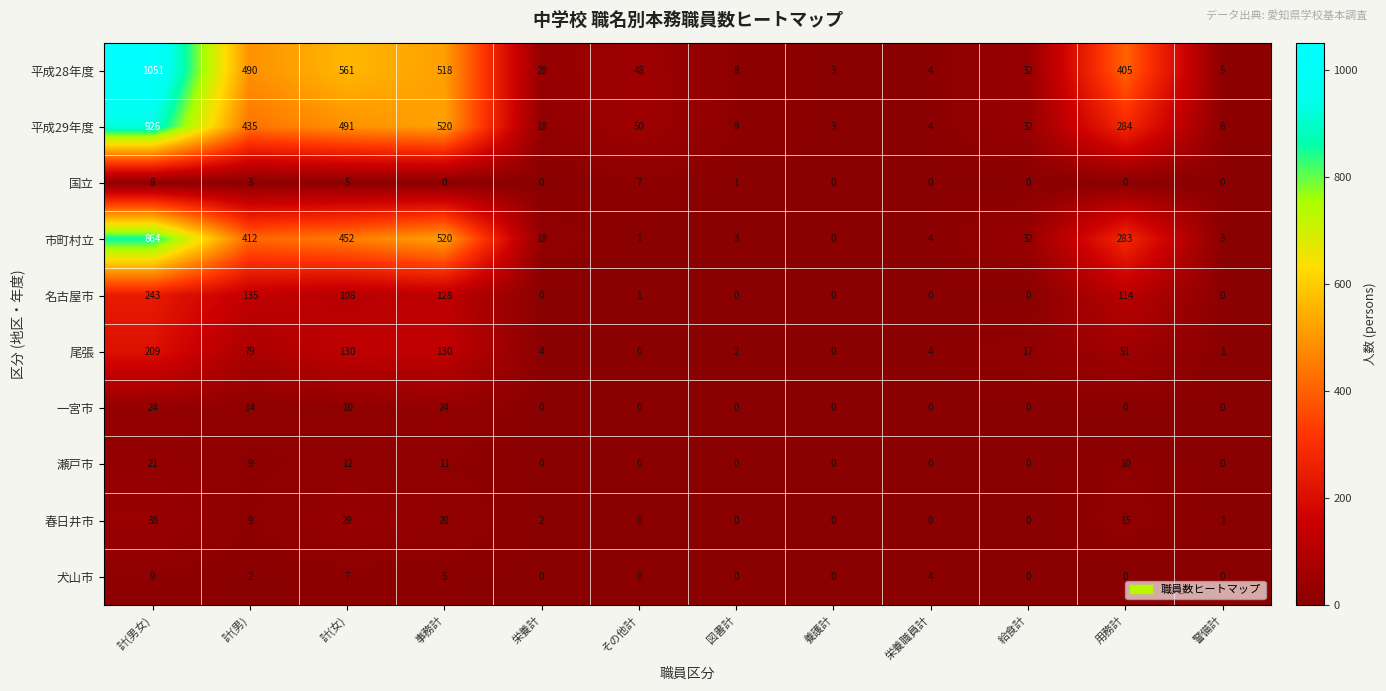

Where is 国立 nearest to the value 4?

計(男)